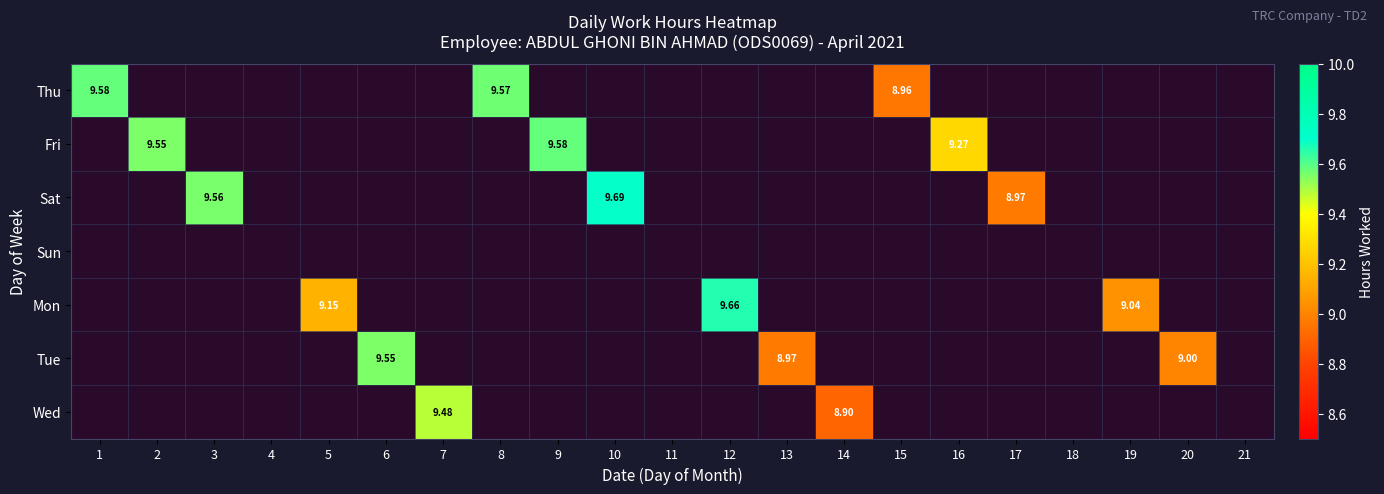

What is the total value across all series at 7?

9.5